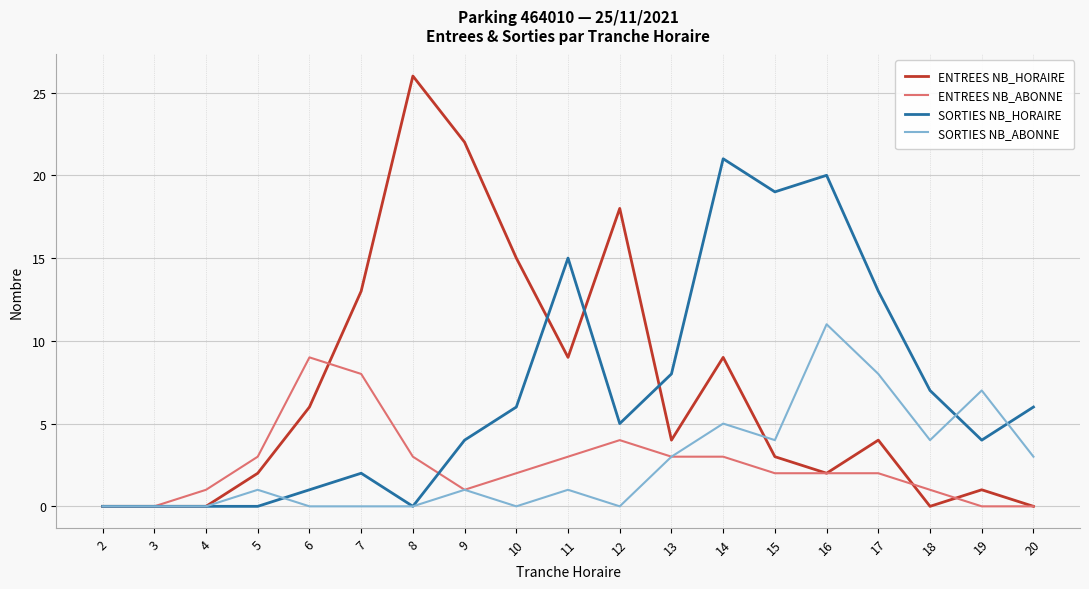

Is the value of SORTIES NB_HORAIRE at 12 greater than the value of SORTIES NB_ABONNE at 7?

Yes